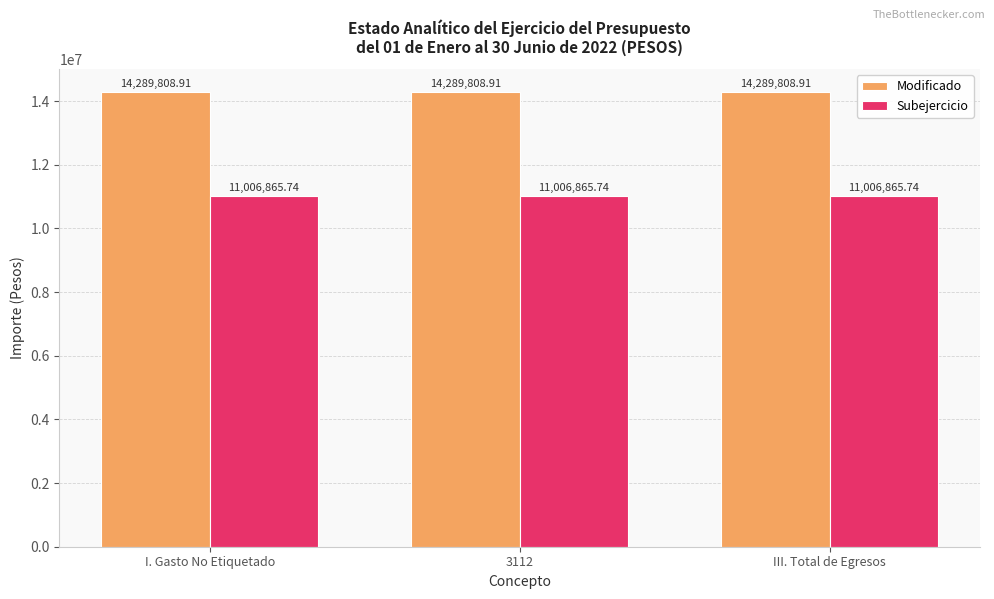

Rank the series at III. Total de Egresos from lowest to highest value.

Subejercicio, Modificado